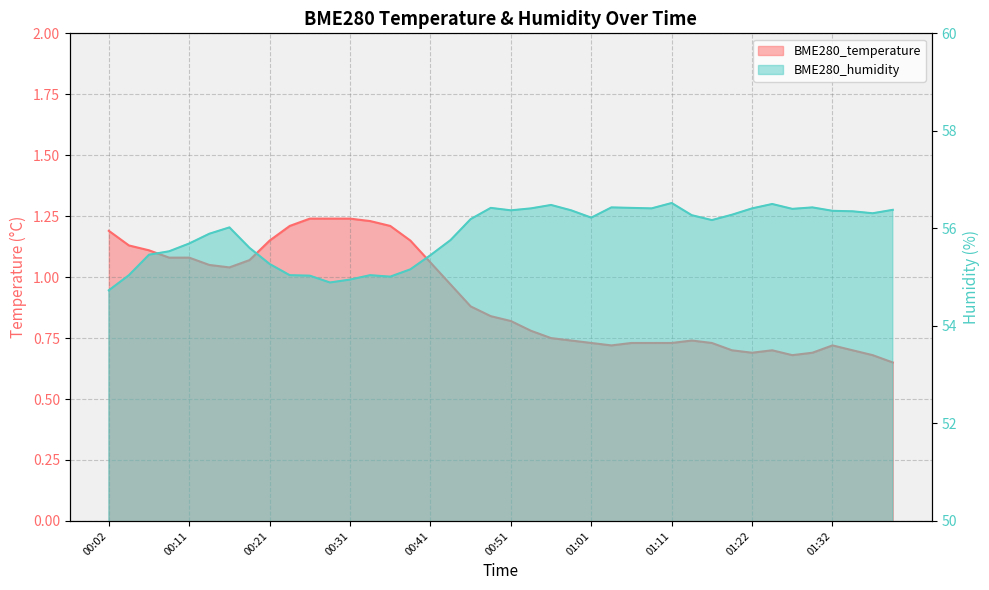

At how many categories does at least one series exceed 26?

40